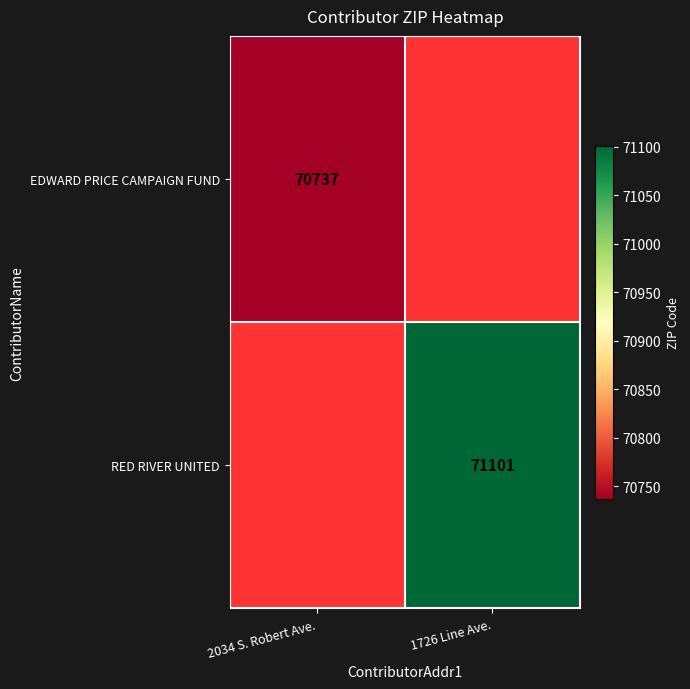

Which label corresponds to the largest value in the chart?

1726 Line Ave.